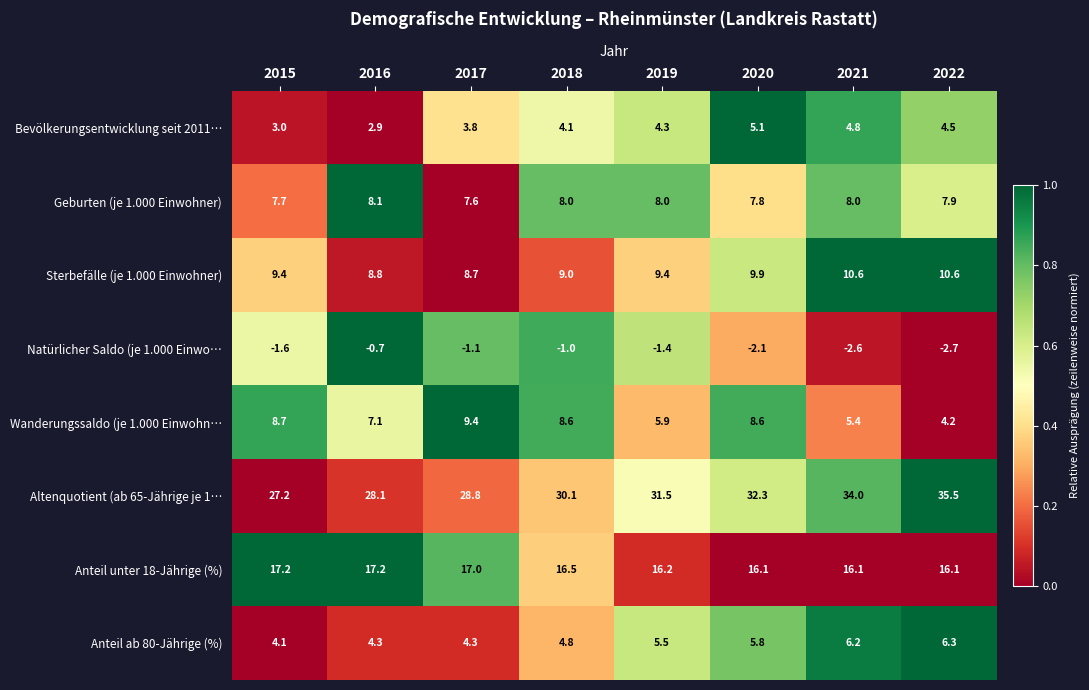

List the series in order of their peak value, lowest first.

Natürlicher Saldo (je 1.000 Einwo…, Bevölkerungsentwicklung seit 2011…, Anteil ab 80-Jährige (%), Geburten (je 1.000 Einwohner), Wanderungssaldo (je 1.000 Einwohn…, Sterbefälle (je 1.000 Einwohner), Anteil unter 18-Jährige (%), Altenquotient (ab 65-Jährige je 1…